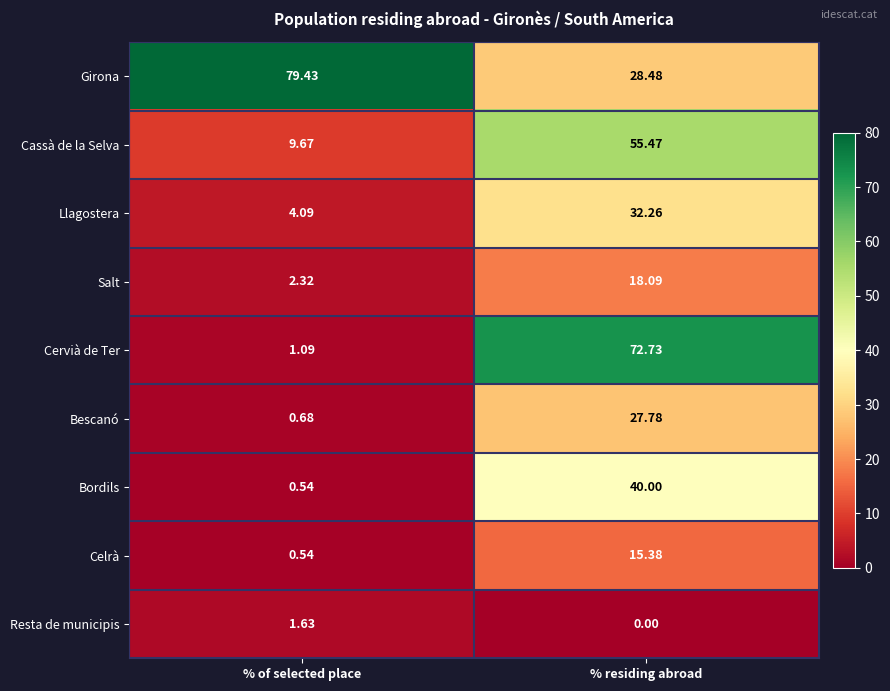

List the labels in order of Cassà de la Selva value, largest first.

% residing abroad, % of selected place